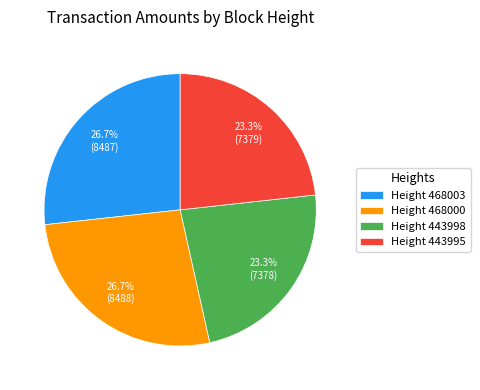

Between Height 443995 and Height 468003, which is larger?

Height 468003